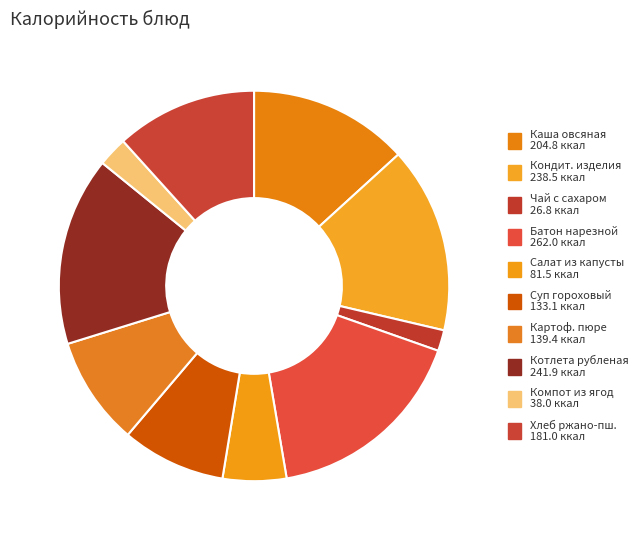

Count the number of slices in the pie.

10